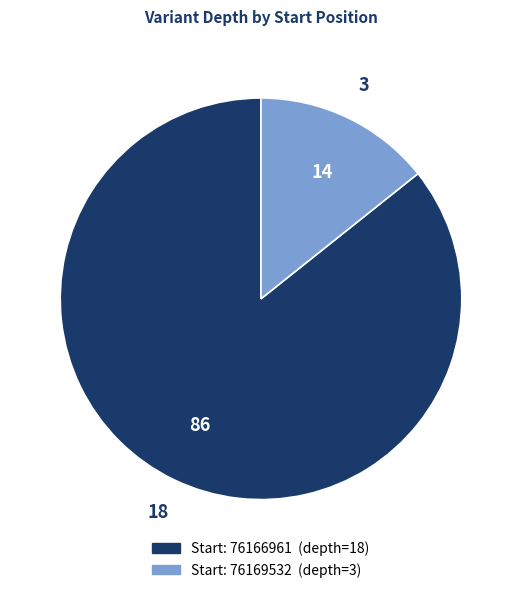

Is there any slice that represents more than half of the pie?

Yes